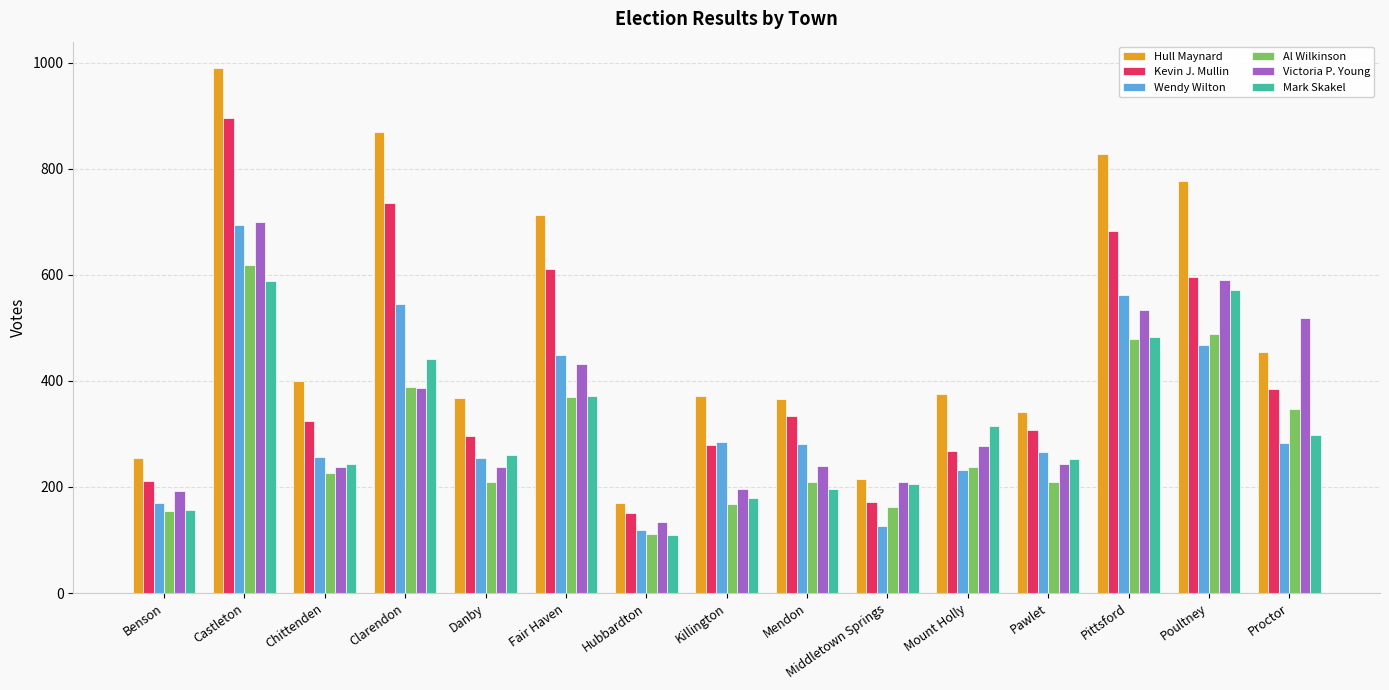

Which category has the lowest value in the Mark Skakel series?

Hubbardton